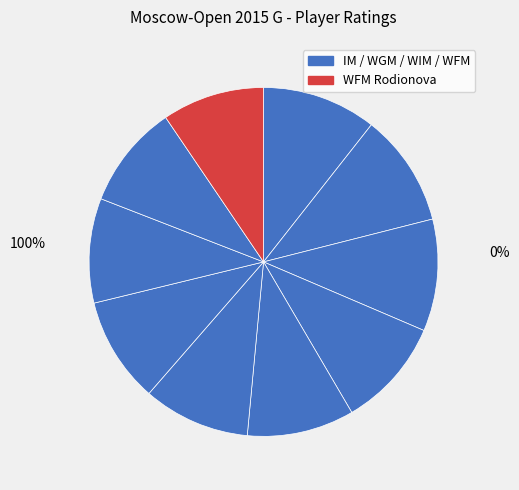

How many segments does this pie chart have?

10